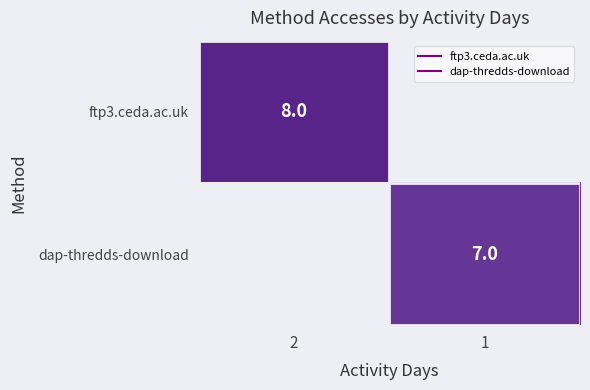

What value does the dap-thredds-download series have at 1?

7